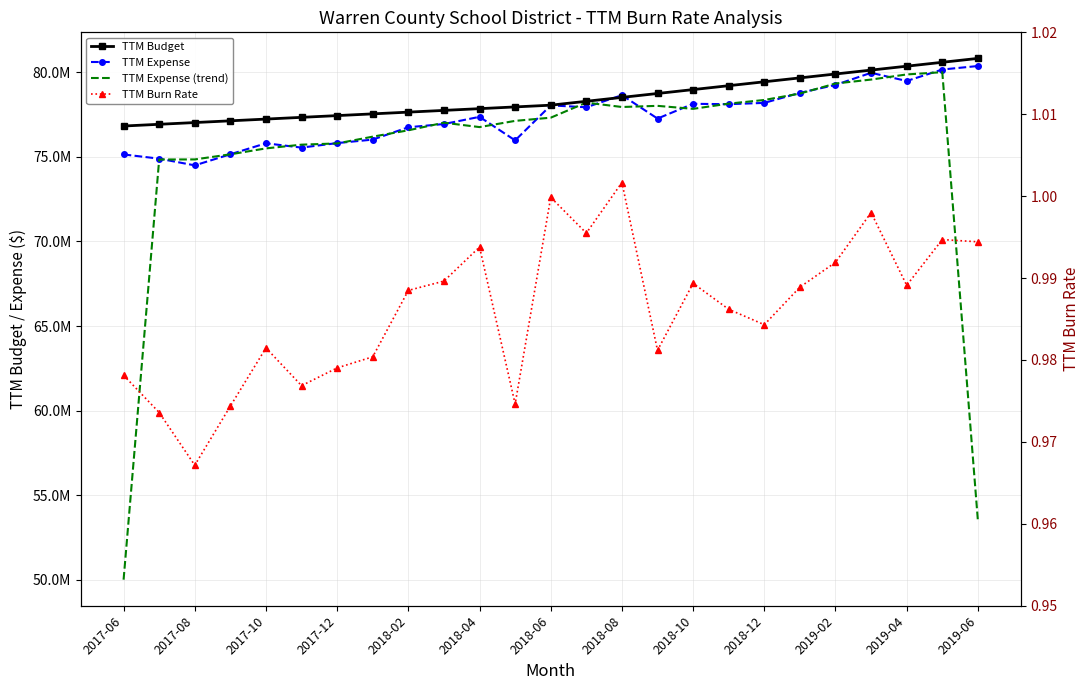

What are all the series names shown in the legend?

TTM Budget, TTM Expense, TTM Expense (trend), TTM Burn Rate